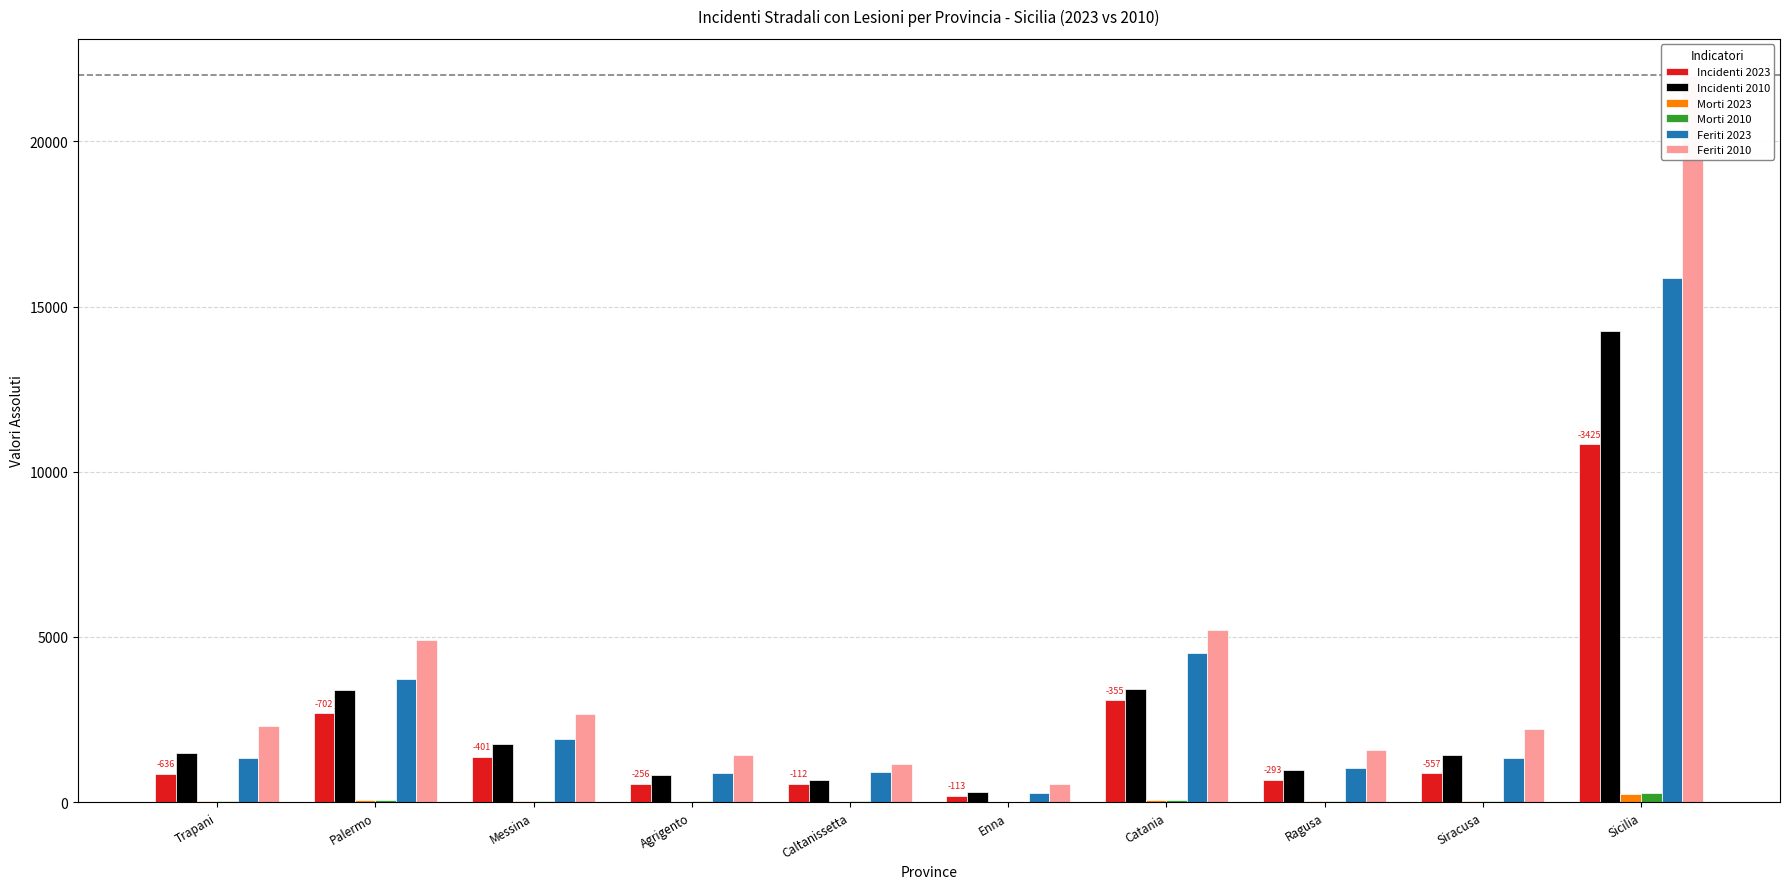

What is the approximate value of Morti 2023 at Sicilia, to the nearest 10?

240